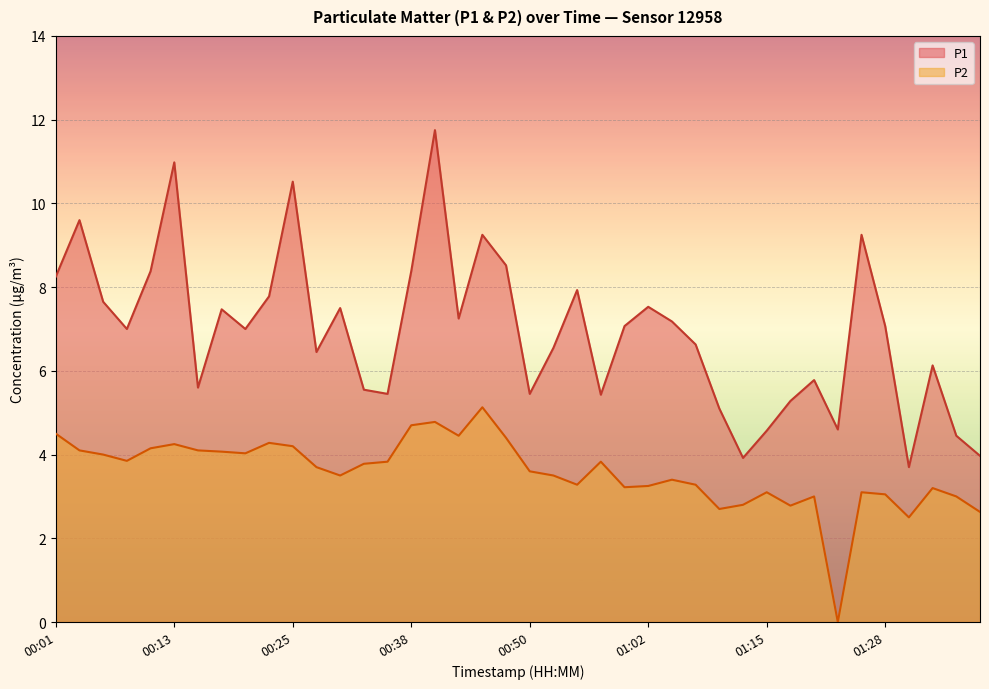

In P1, how many points are higher than both neighbors (excluding endpoints)?

12